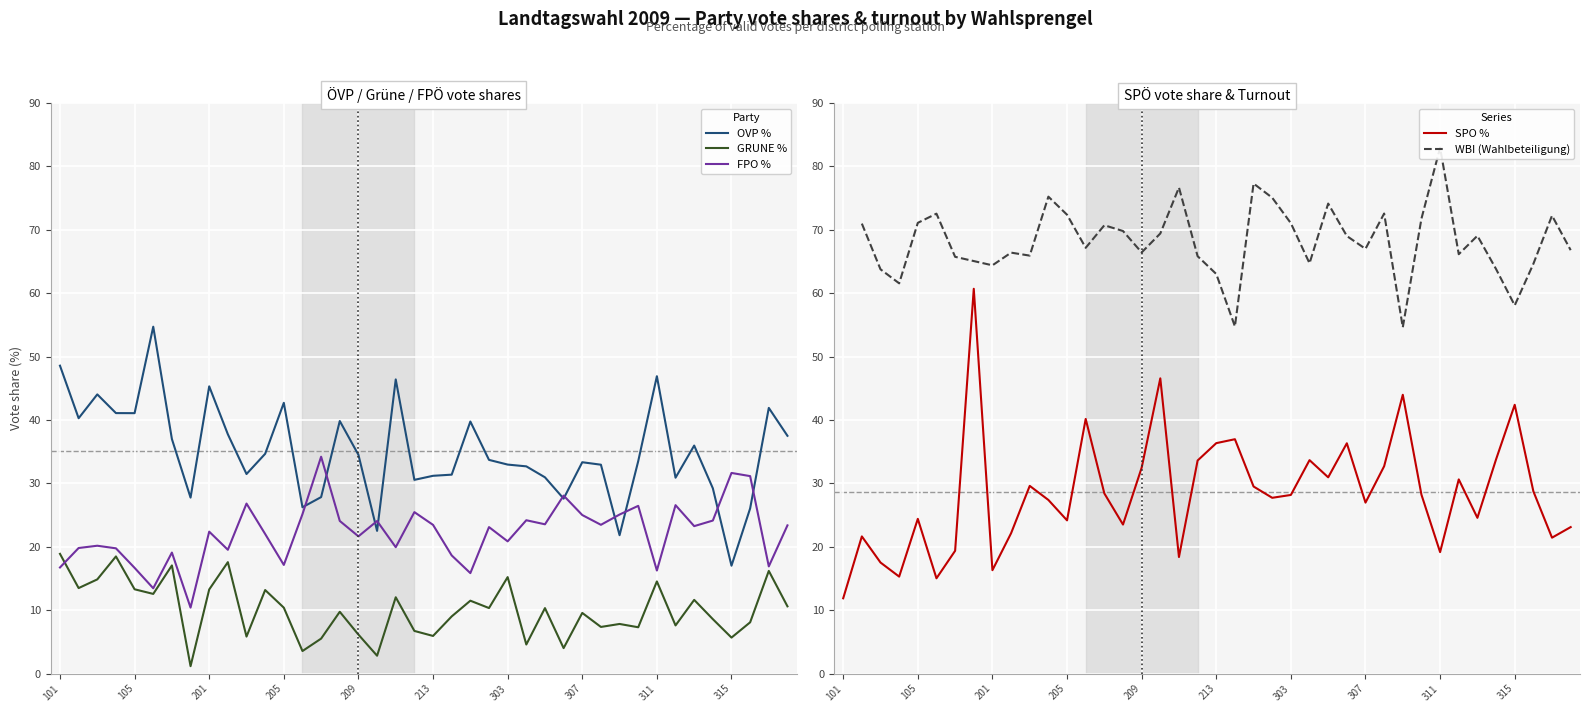

How many interior local valleys does the OVP % series have?

11